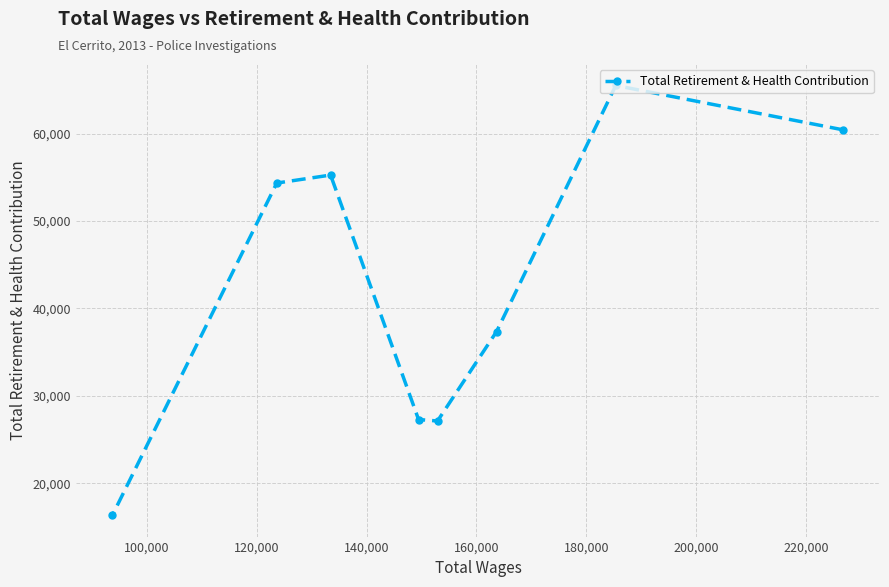

What is the minimum value shown in the chart?

16353